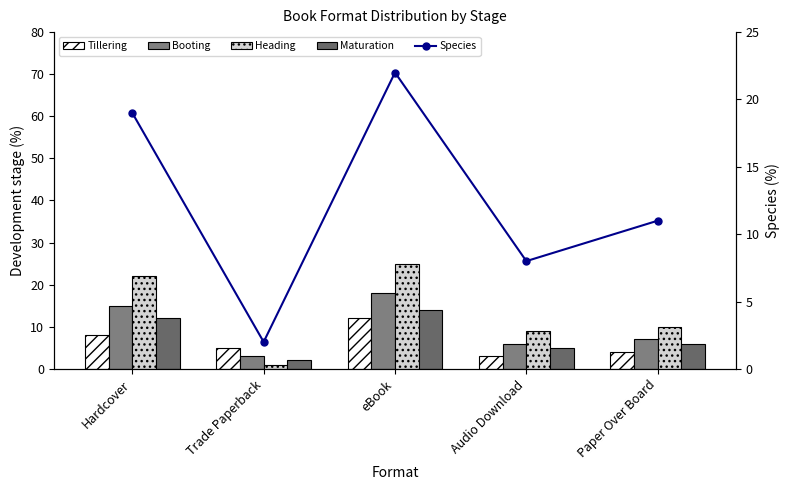

What is the difference between the Heading values at Paper Over Board and Hardcover?

12